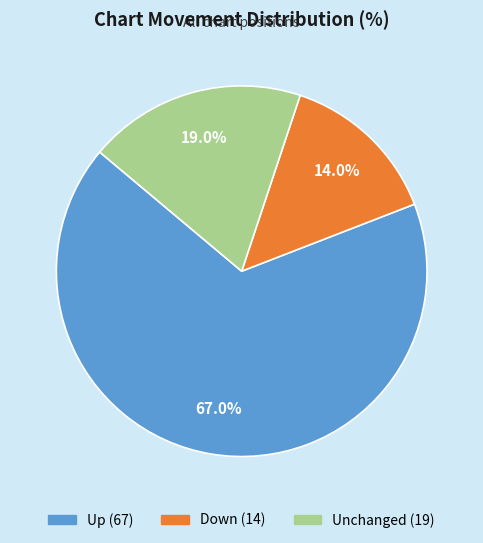

How many slices are in this pie chart?

3